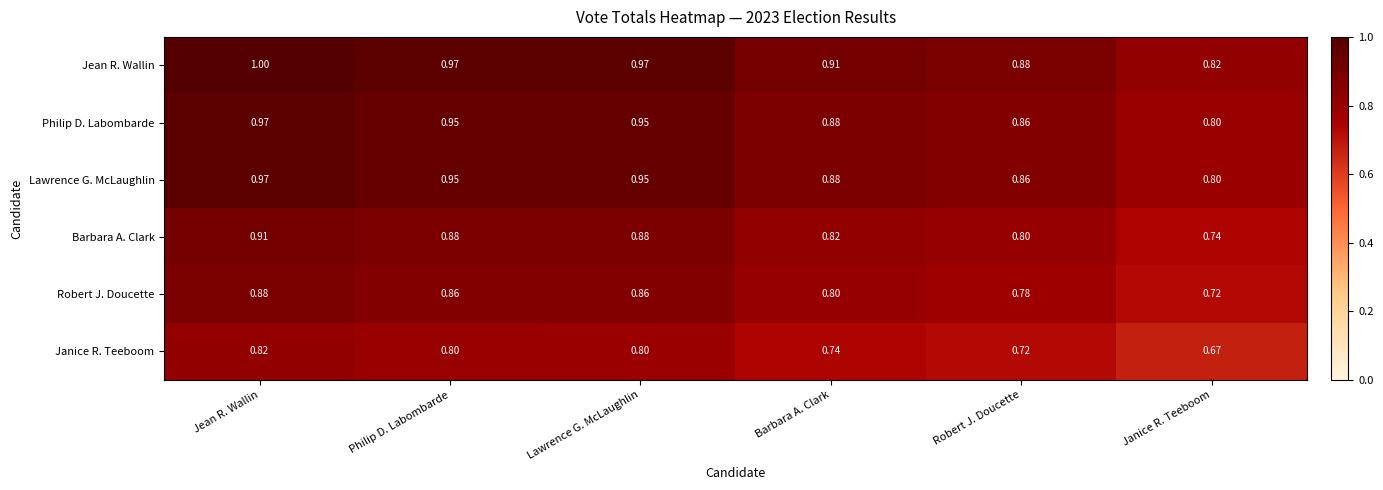

Which series has the widest spread of values?

Jean R. Wallin